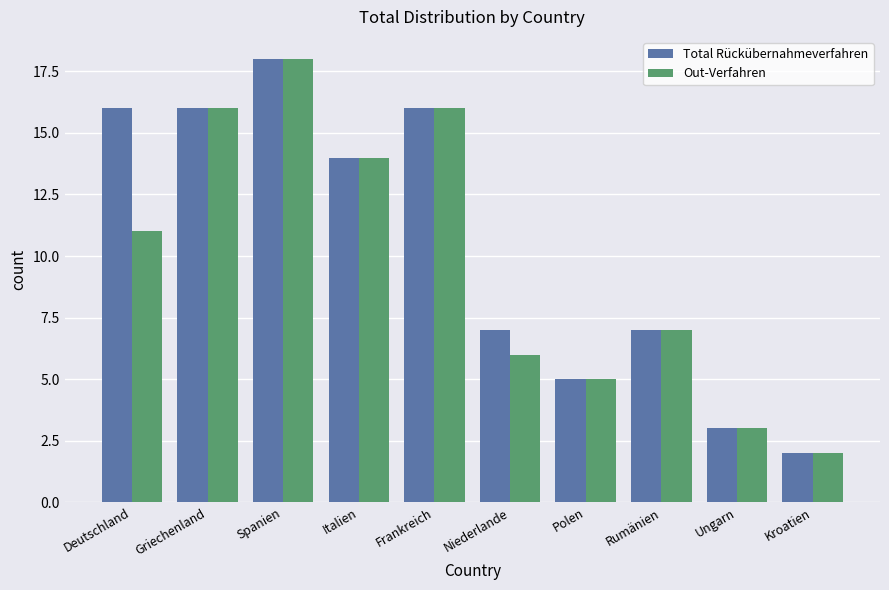

What is the total value across all series at Spanien?

36